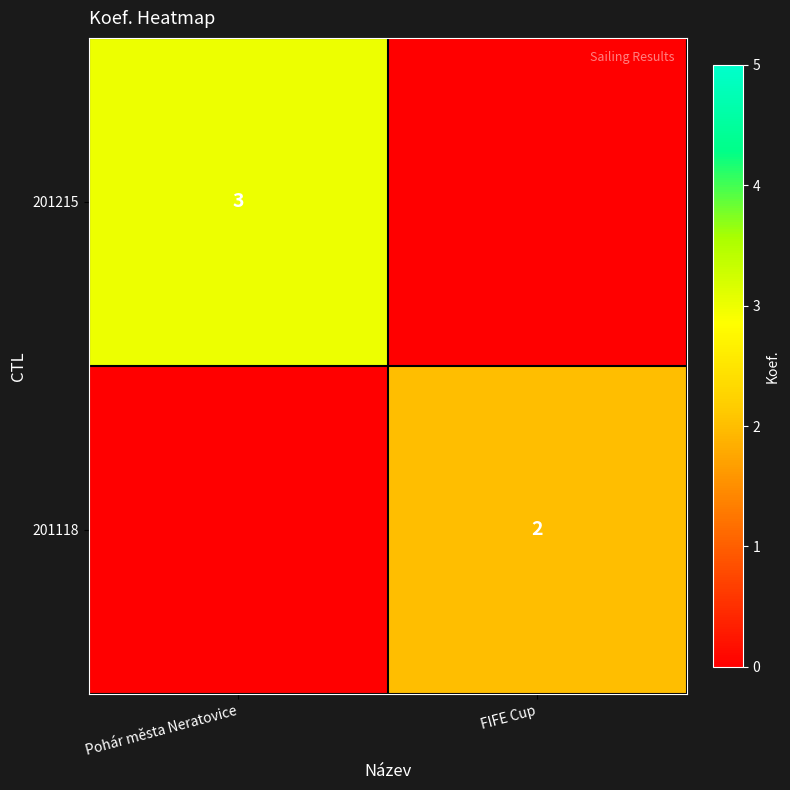

True or false: 201118 has a value of 2 at FIFE Cup.

True